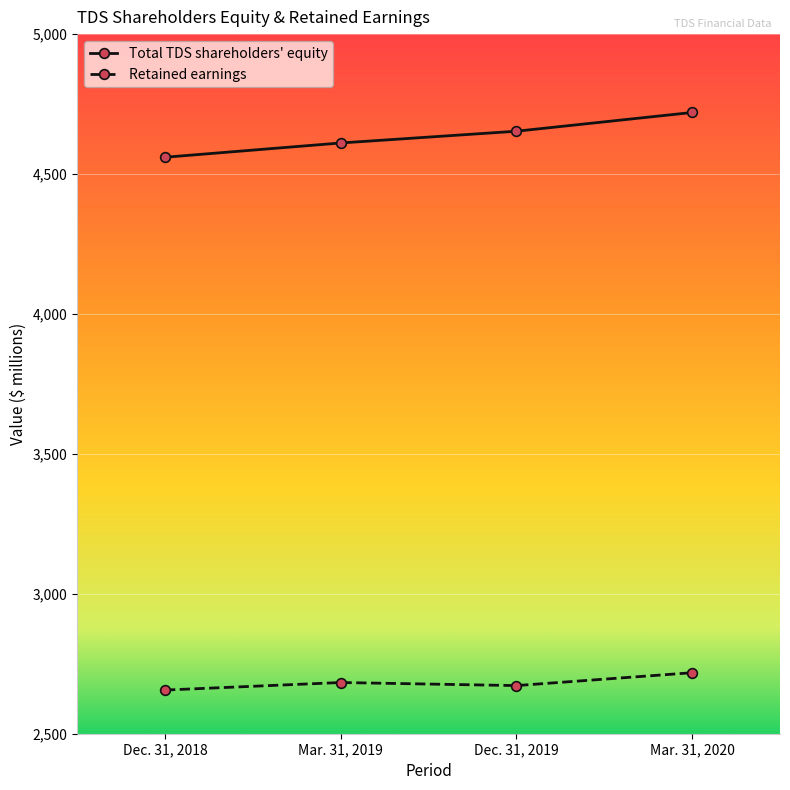

Reading right to left, what are all the values shown in this chart?

Total TDS shareholders' equity: 4720	4653	4611	4560
Retained earnings: 2718	2672	2683	2656